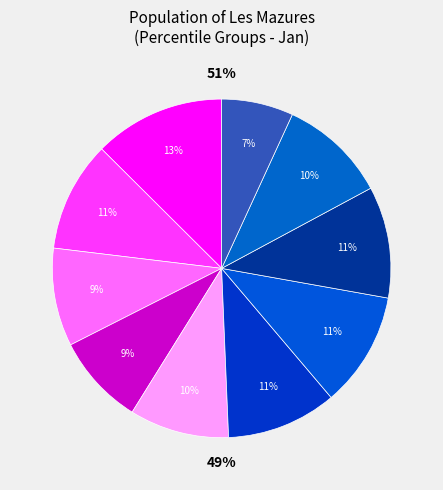

What portion of the pie excludes pct35?

91.3%